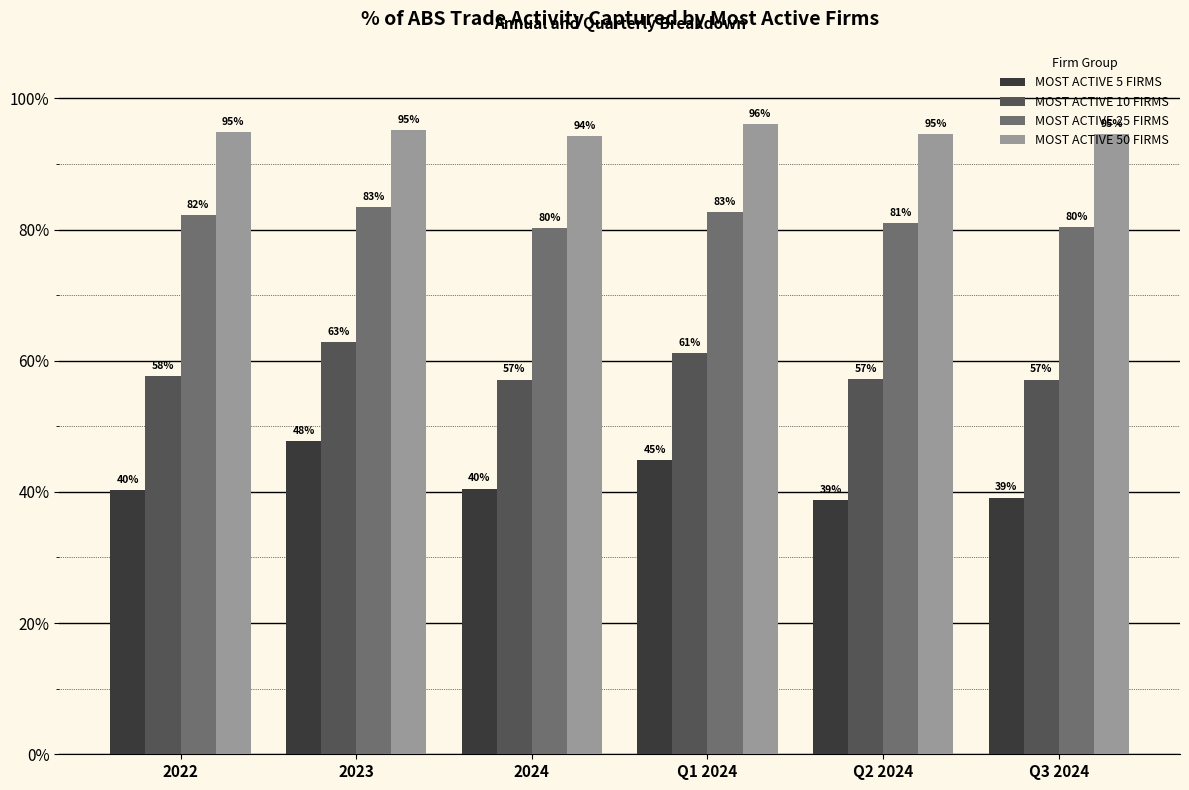

List the series in order of their peak value, lowest first.

MOST ACTIVE 5 FIRMS, MOST ACTIVE 10 FIRMS, MOST ACTIVE 25 FIRMS, MOST ACTIVE 50 FIRMS